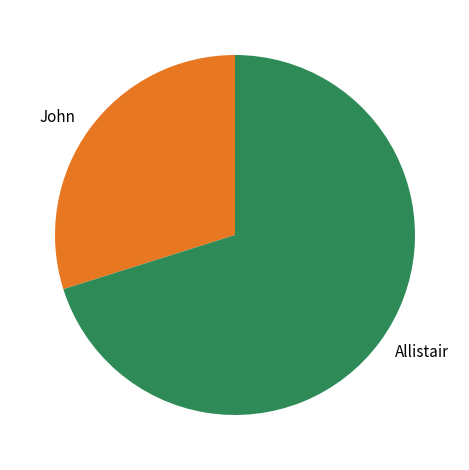

Rank the categories by value from highest to lowest.

Allistair, John